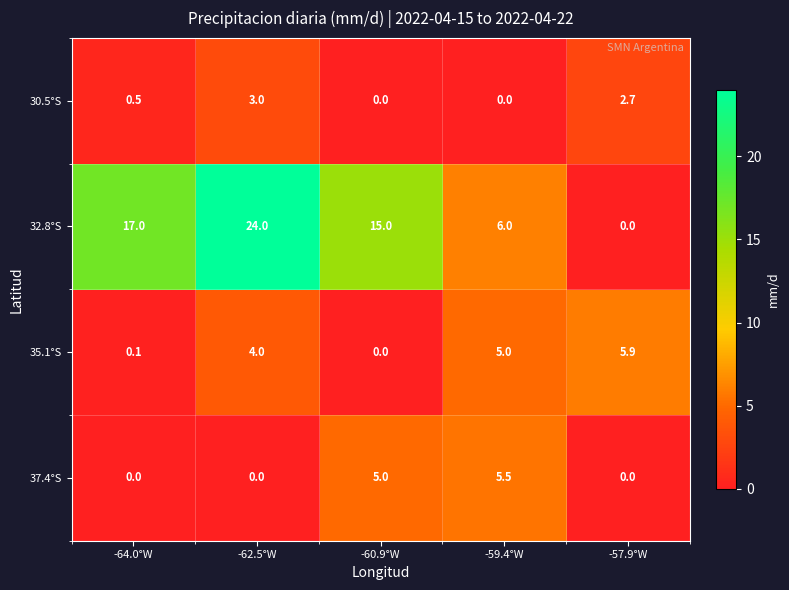

The 37.4°S series shows -2.4 at -57.9°W. True or false?

False